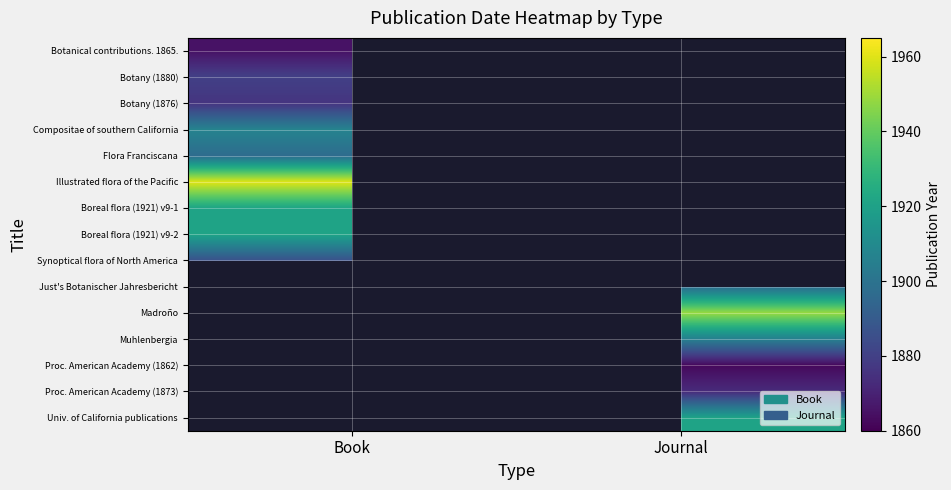

Which category has the lowest value in the Flora Franciscana series?

Book